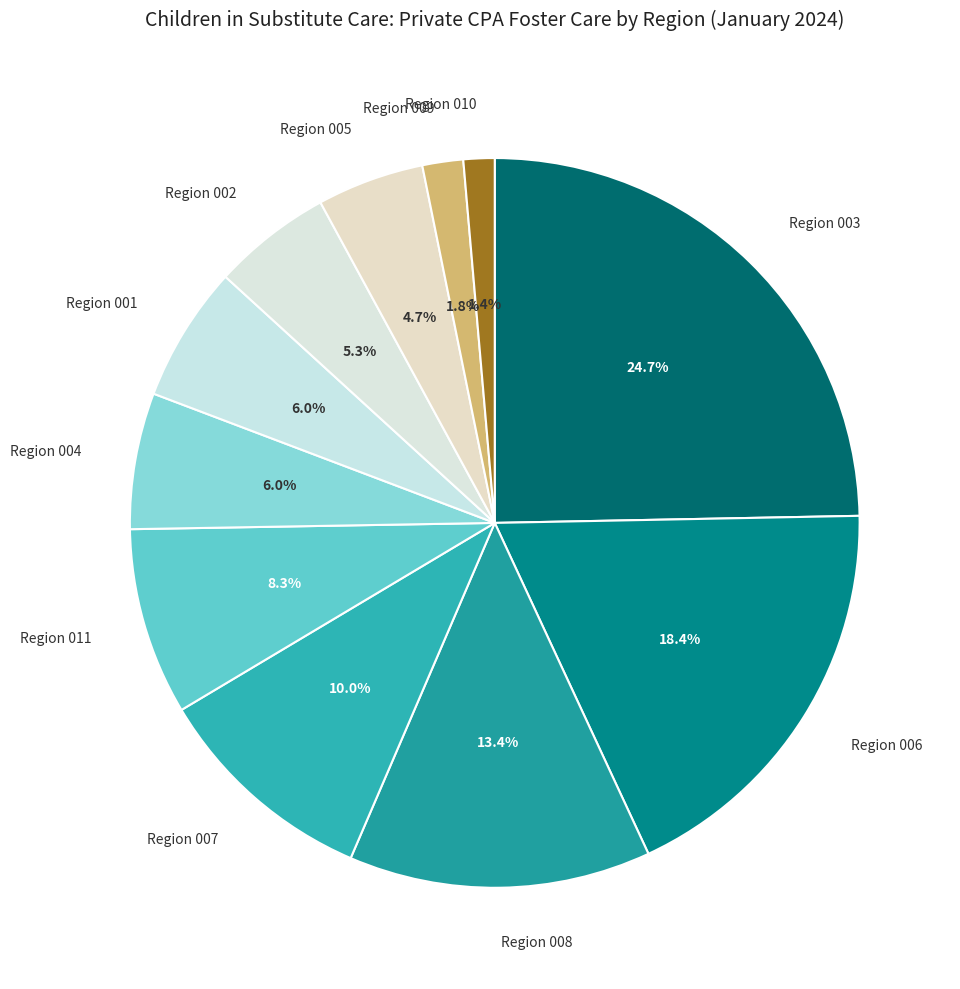

Is there a majority slice in this chart?

No